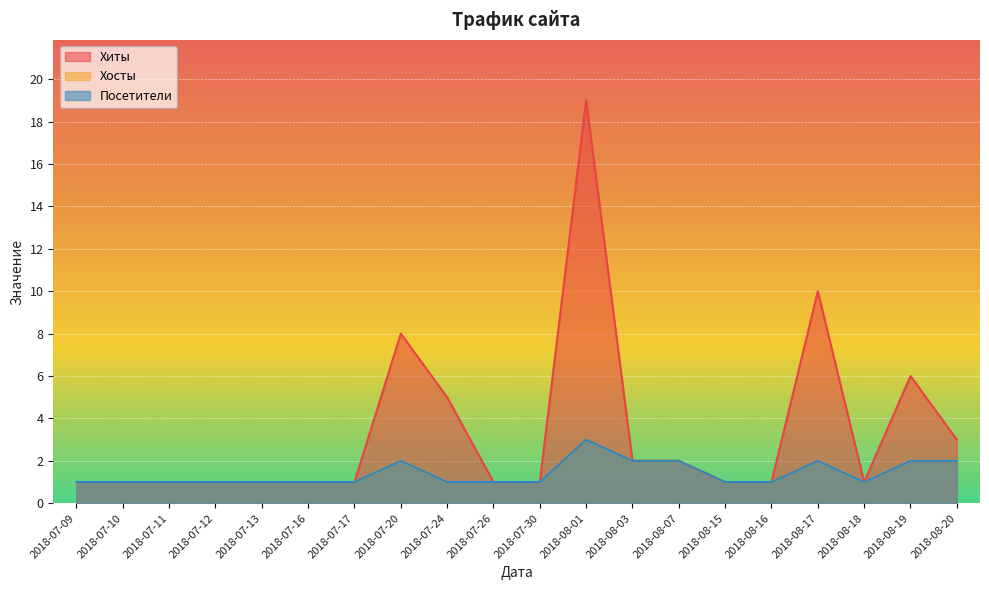

True or false: Хосты has more than 2 interior local peaks.

True